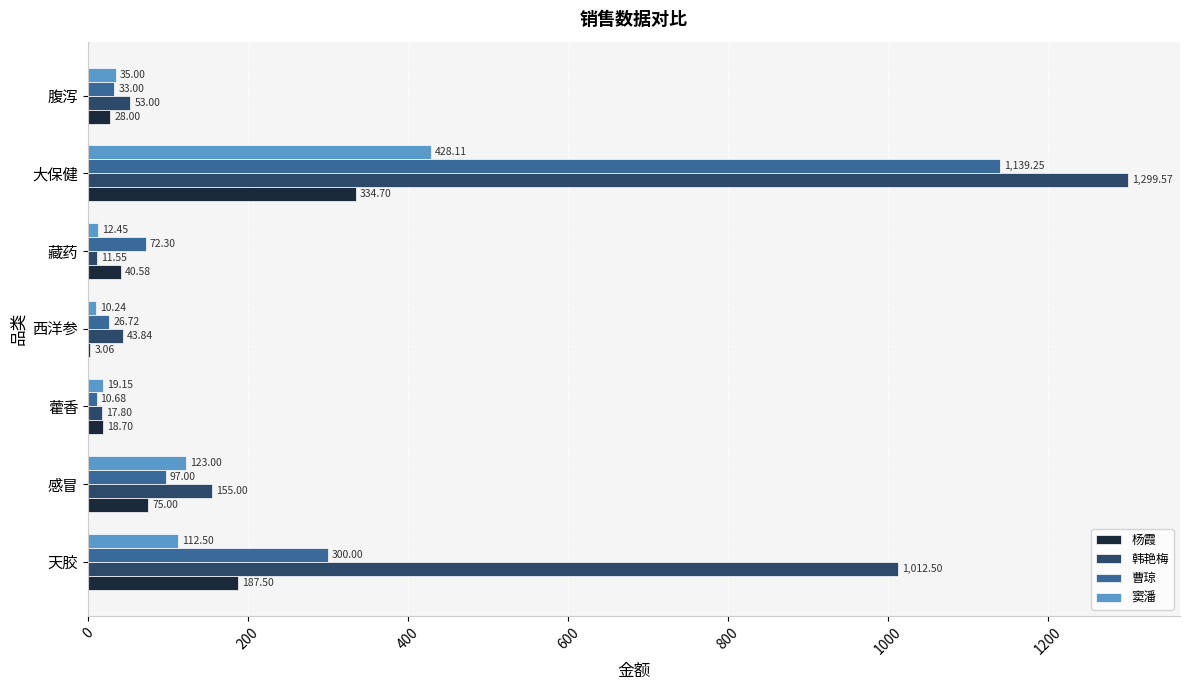

At which label is 杨霞 closest to 168?

天胶